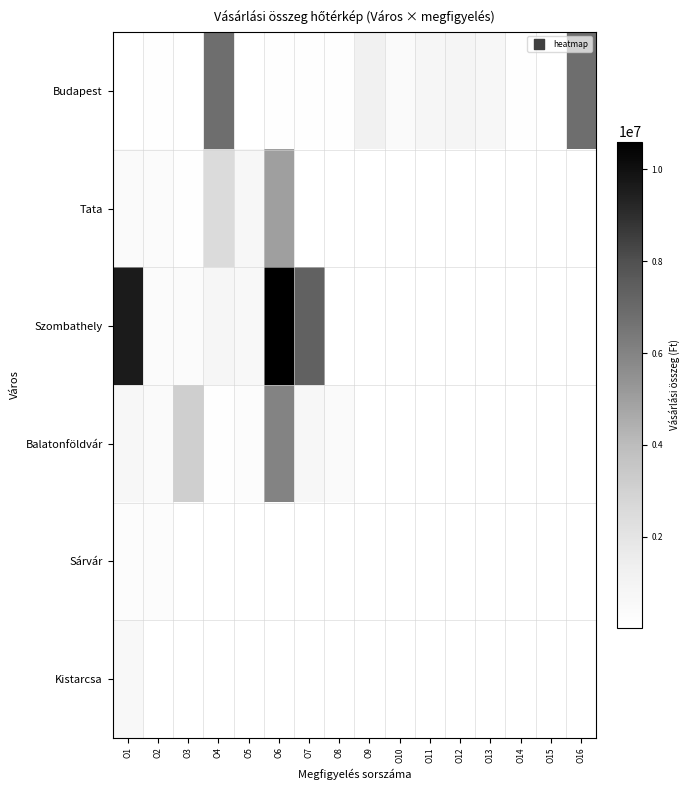

How many data points does each series have?

16